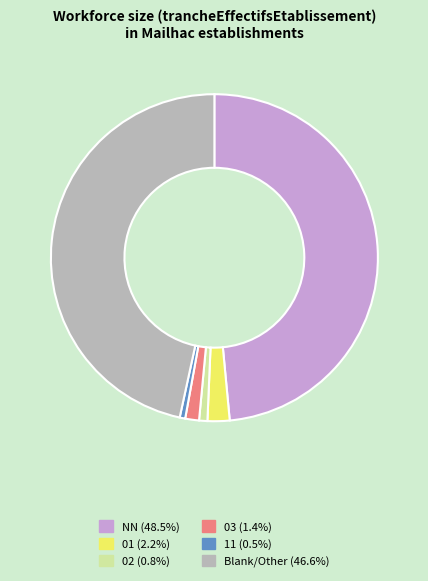

Is there a majority slice in this chart?

No